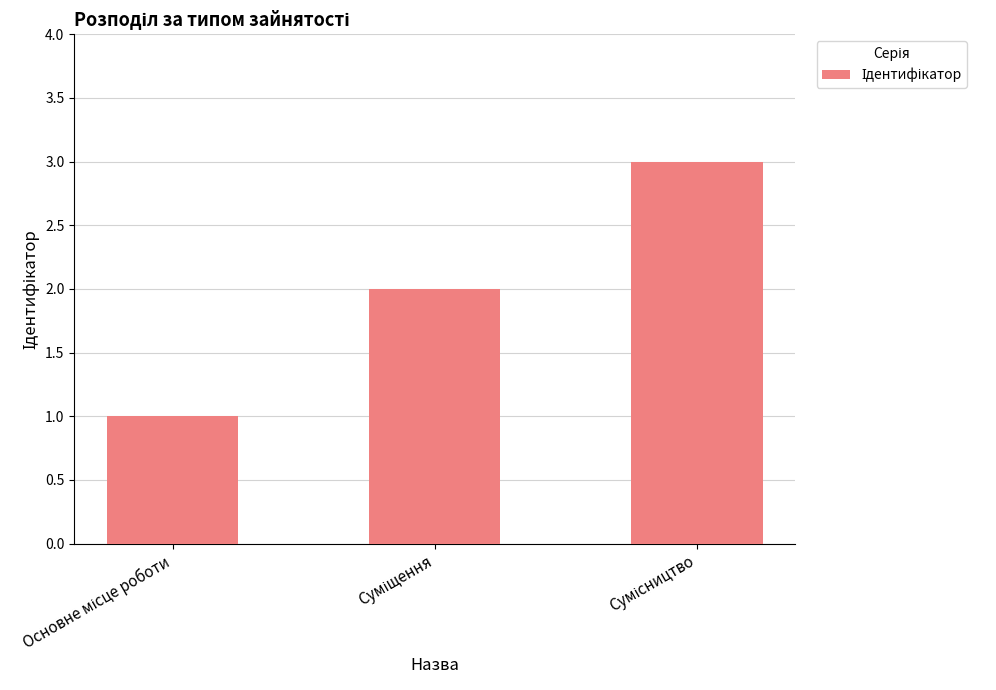

What is the sum of all values?

6